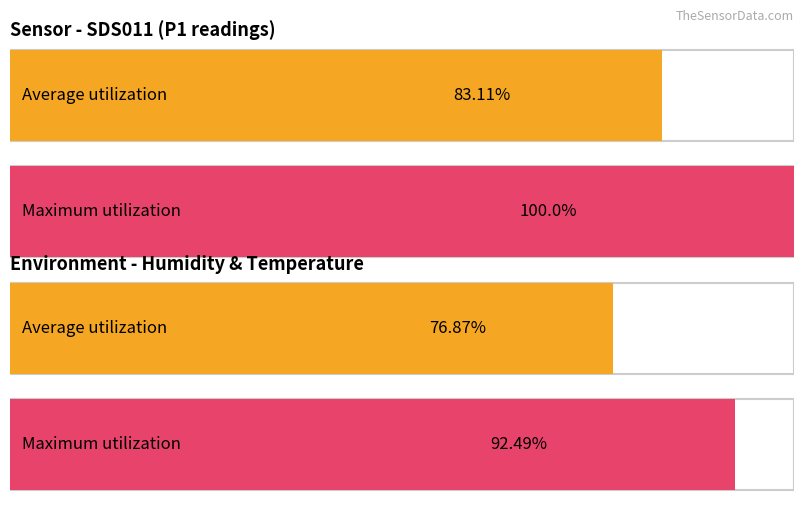

Which series has the widest spread of values?

Maximum utilization